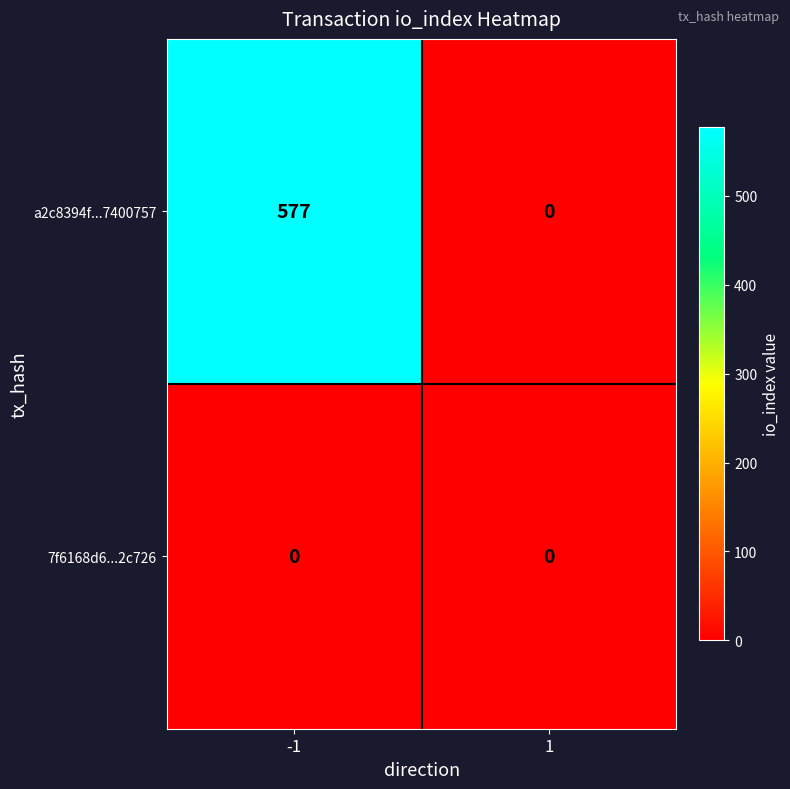

At -1, list the series in order from largest to smallest.

a2c8394f...7400757, 7f6168d6...2c726